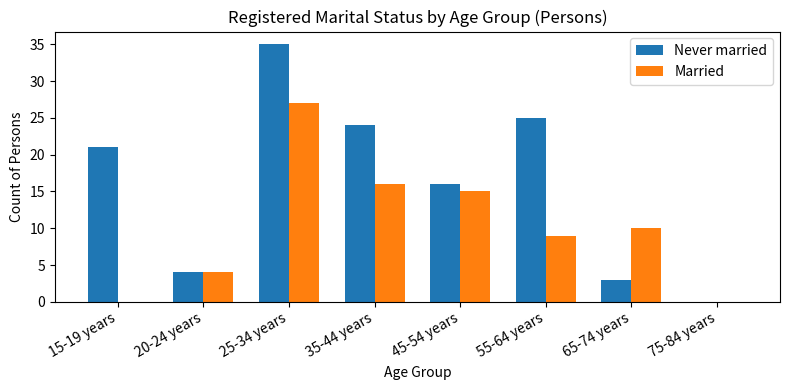

True or false: Married has a value of 5 at 45-54 years.

False